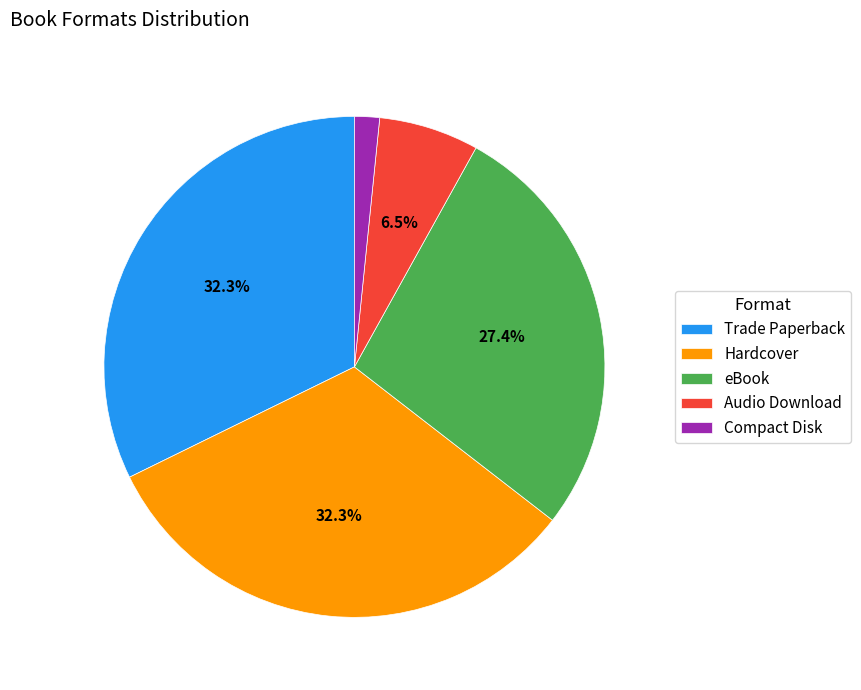

Which category has the smallest portion of the pie?

Compact Disk